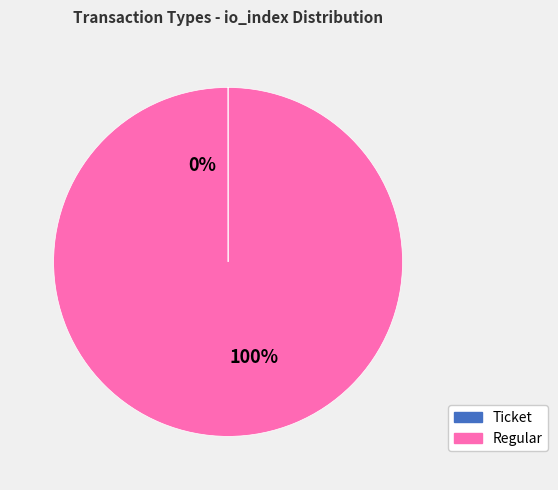

What is the majority slice?

Regular